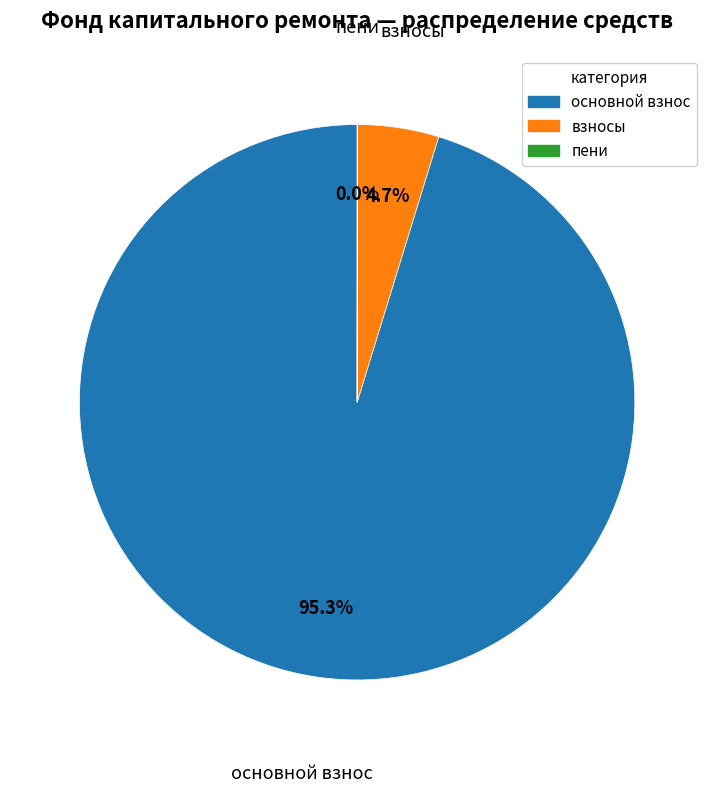

Is there any slice that represents more than half of the pie?

Yes